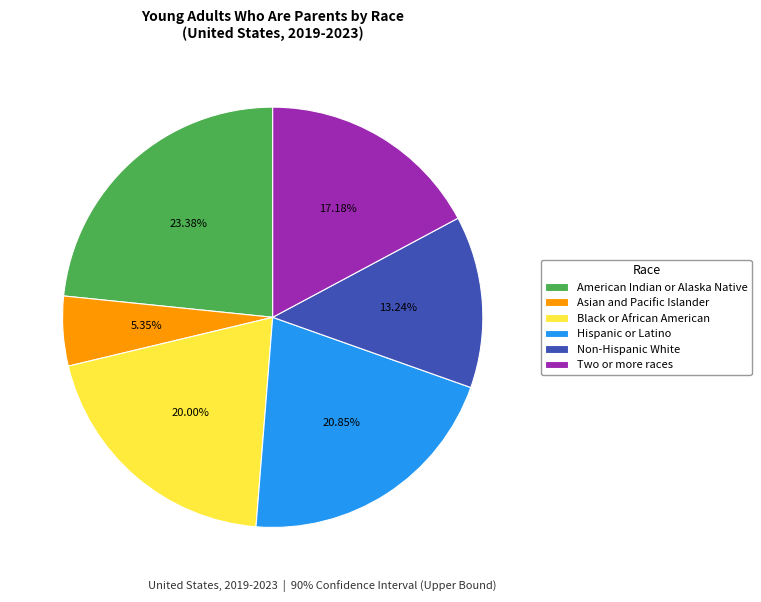

To the nearest percent, what is the difference between the largest and smallest slice percentages?

18%